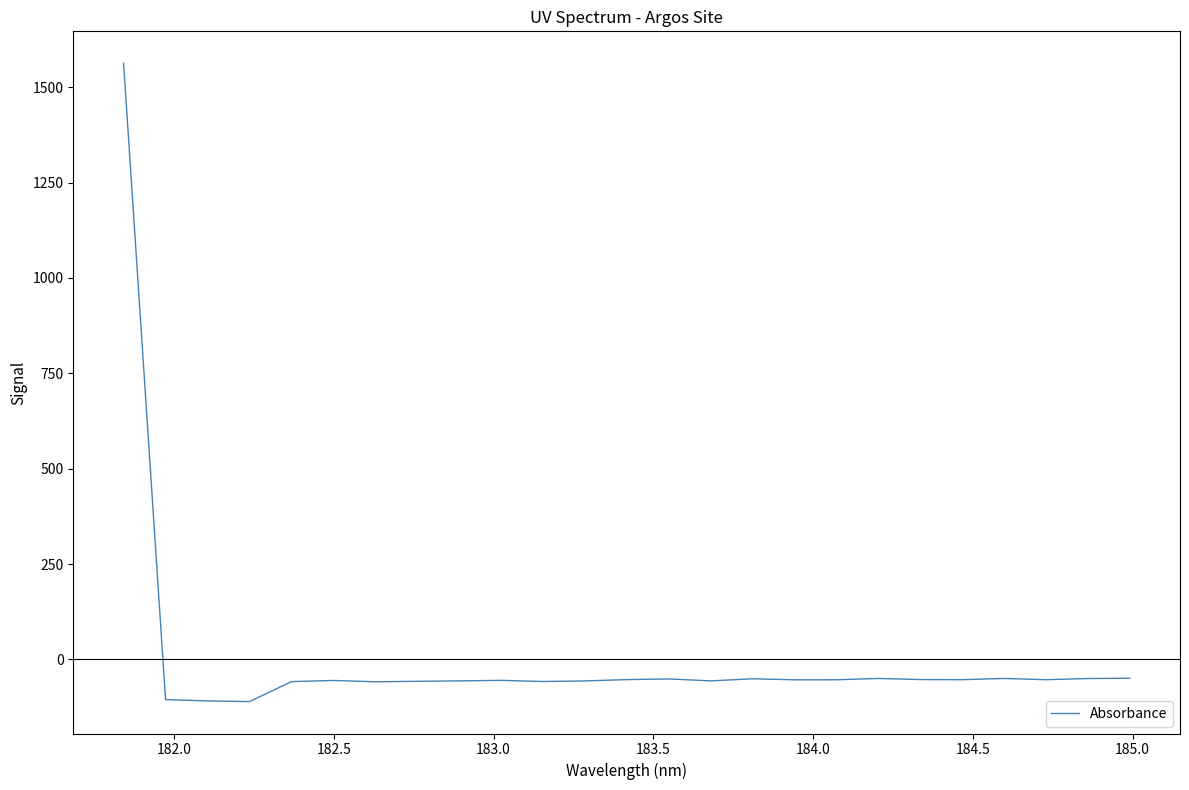

What is the difference between the maximum and minimum values?

1673.6